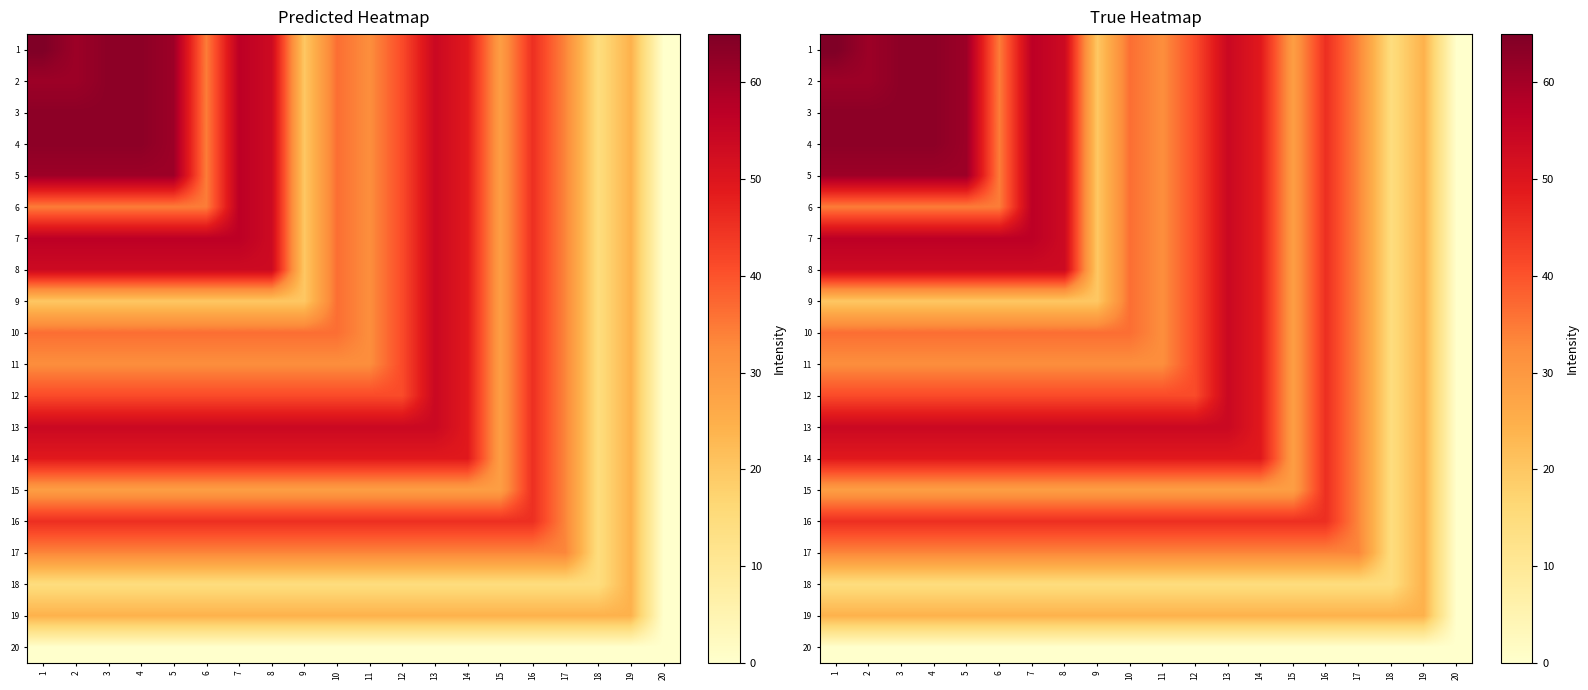

At which category is the sum across all series the highest?

13